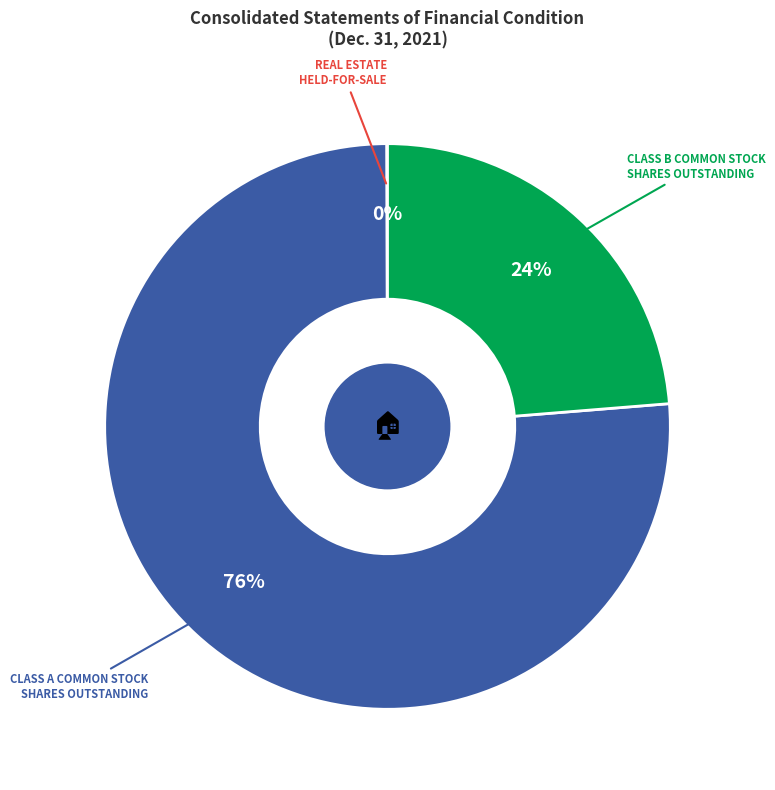

To the nearest percent, what is the difference between the largest and smallest slice percentages?

76%